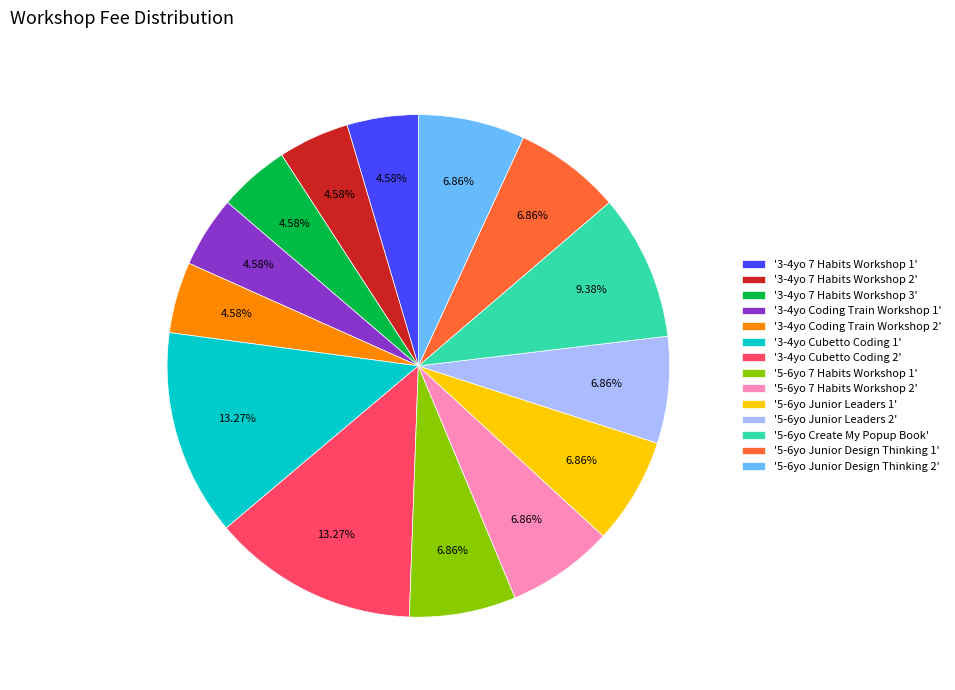

Do '5-6yo Junior Design Thinking 1' and '3-4yo Cubetto Coding 2' together represent more than half of the pie?

No